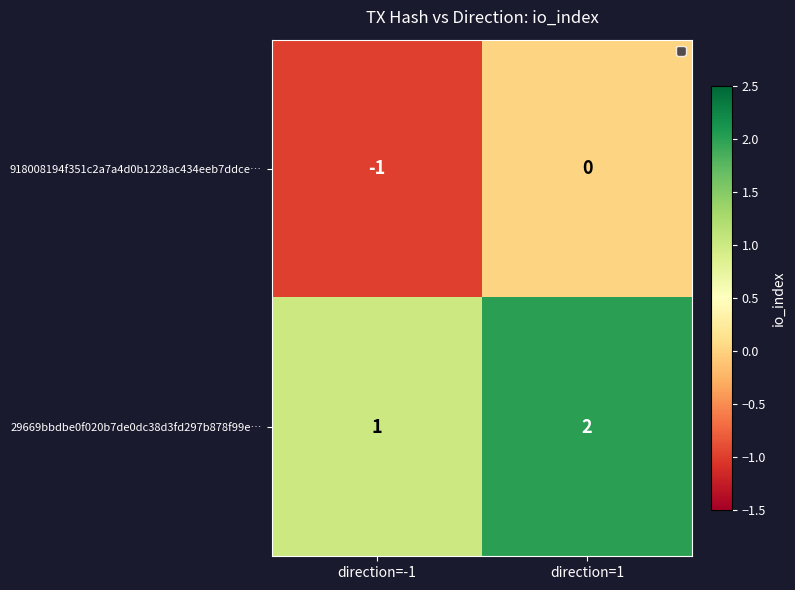

What is the sum of the 29669bbdbe0f020b7de0dc38d3fd297b878f99e… values at direction=-1 and direction=1?

3